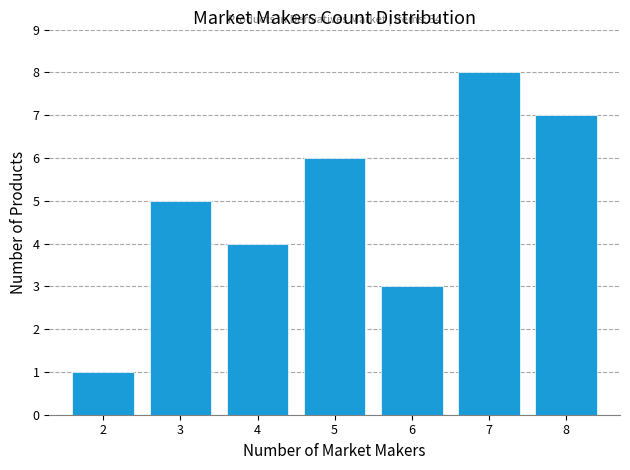

Which range on the x-axis has the tallest bar?

6.5 to 7.5